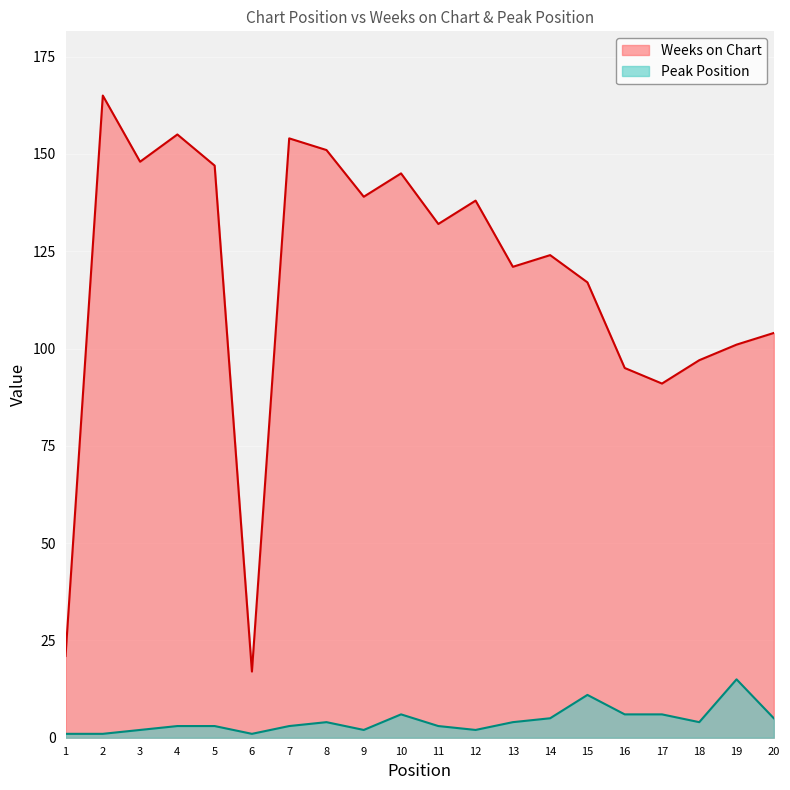

At which category is the sum across all series the highest?

2